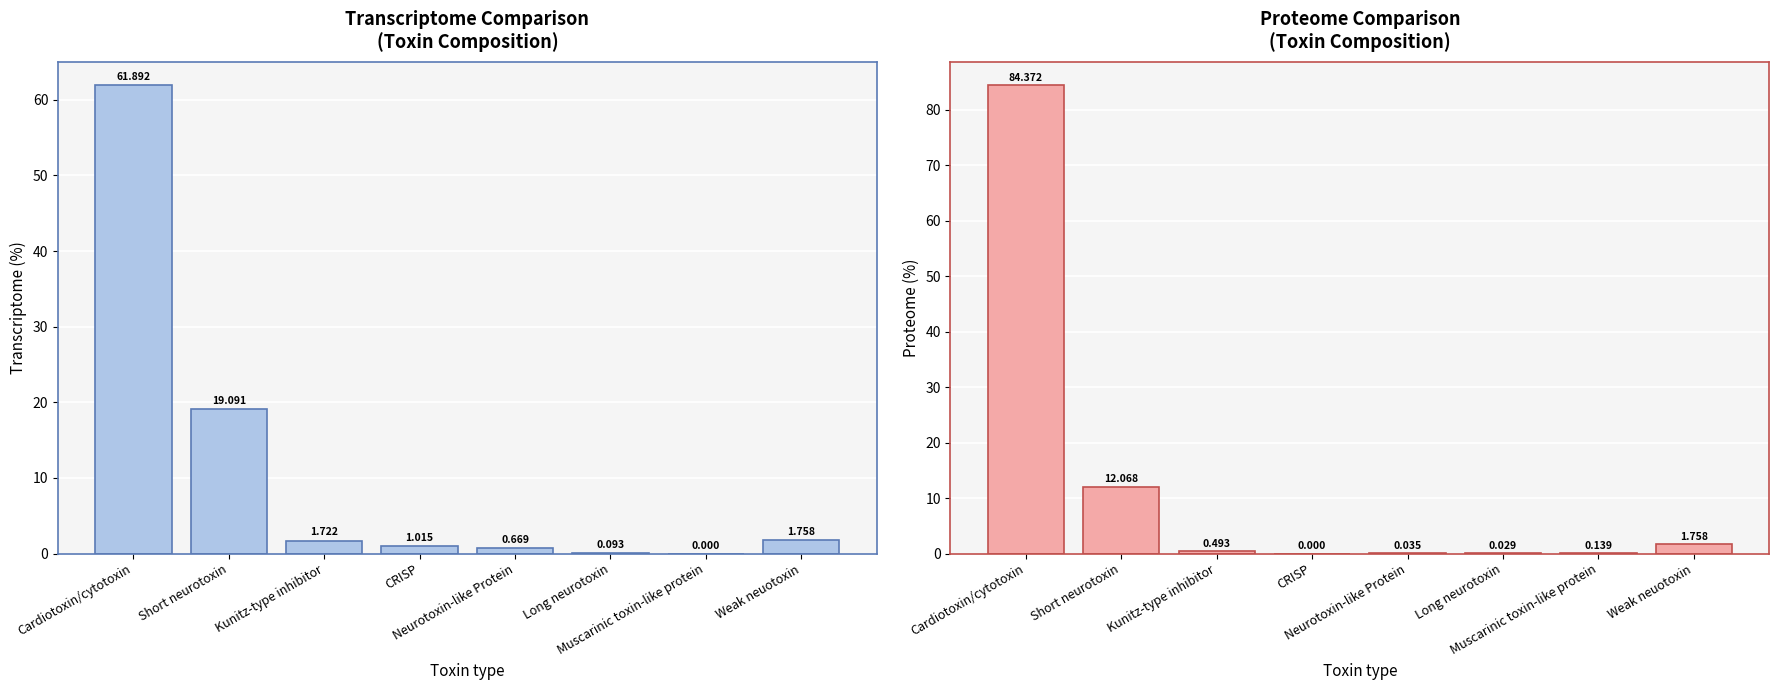

At which category is the sum across all series the highest?

Cardiotoxin/cytotoxin